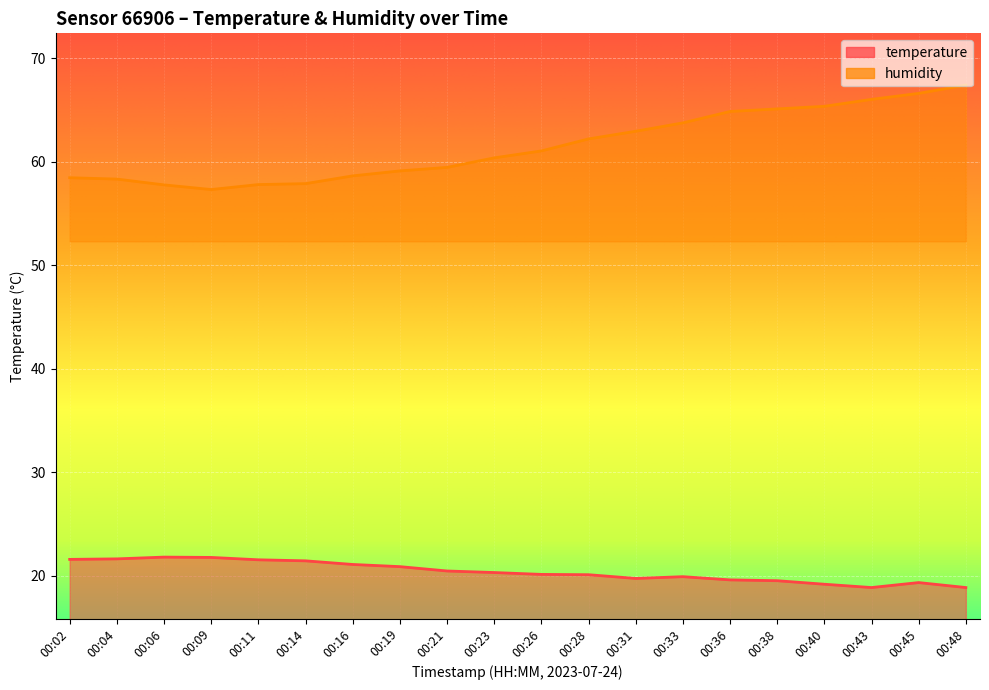

How many categories are shown in the chart?

20